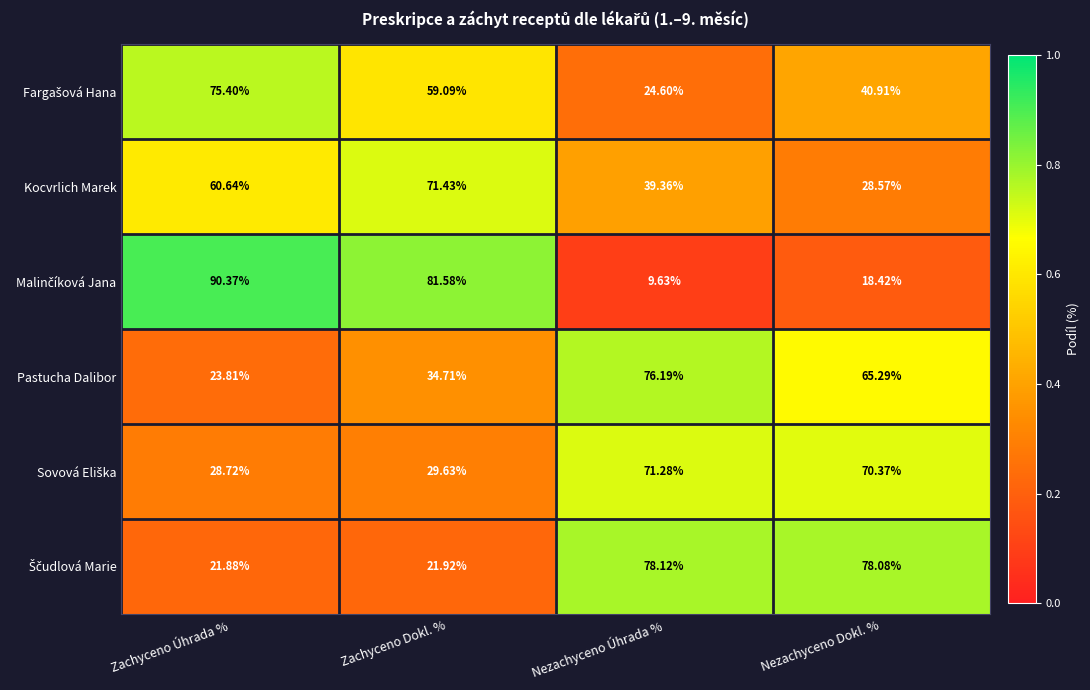

At which category does the chart reach its peak across all series?

Zachyceno Úhrada %